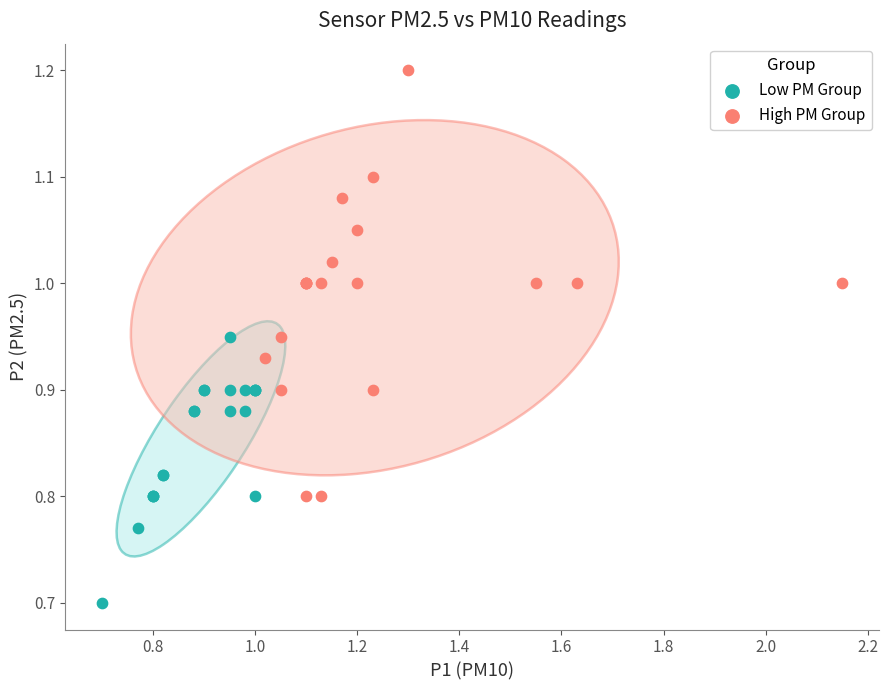

Which series has the widest spread of Y values?

High PM Group